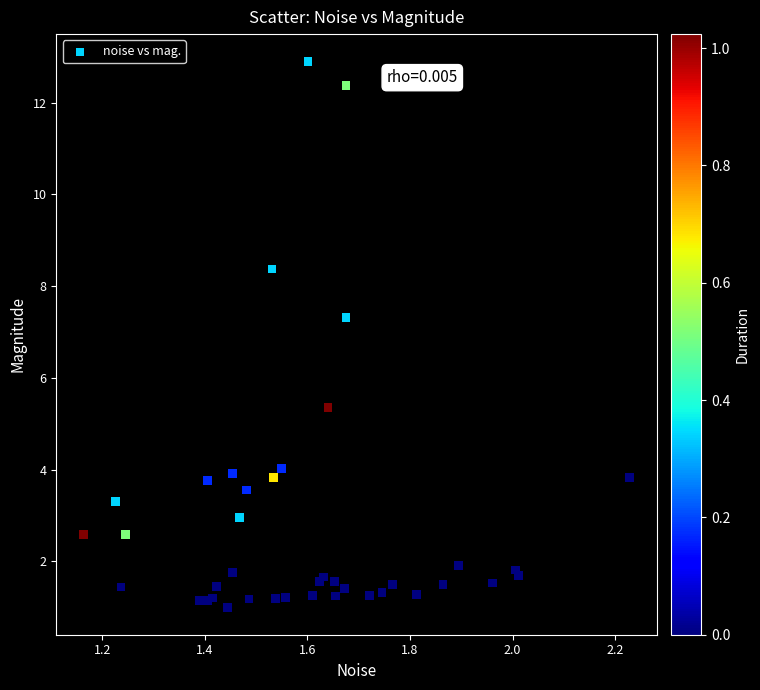

What Y value in the scatter plot is closest to 6?

5.4